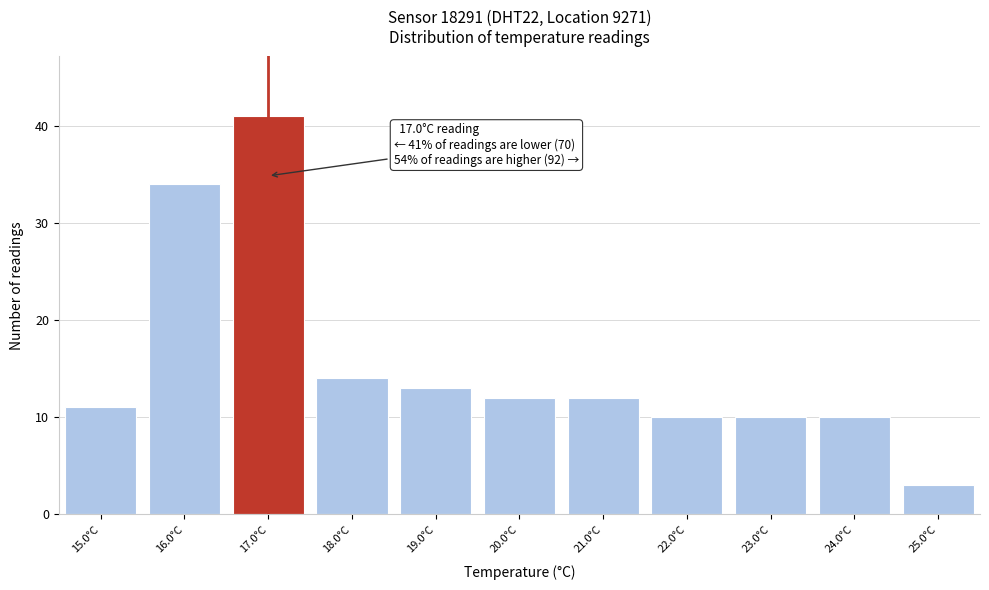

Which range on the x-axis has the tallest bar?

16.5 to 17.5